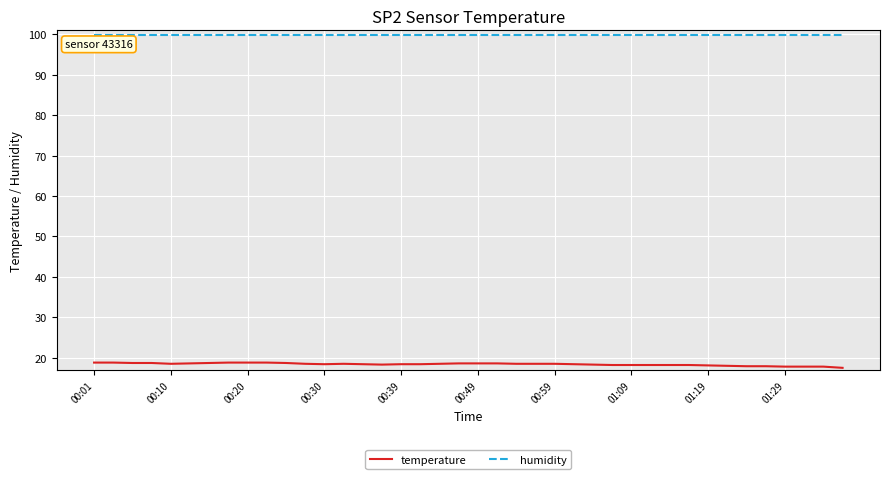

True or false: temperature and humidity intersect in this chart.

False